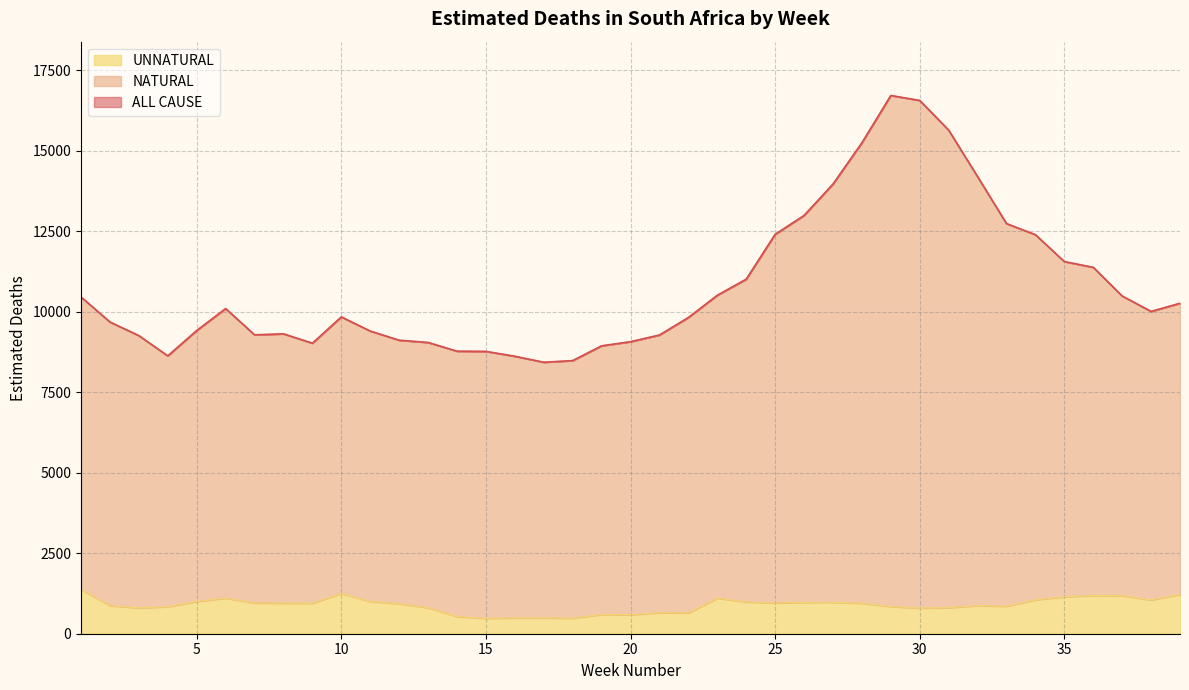

Where does the ALL CAUSE series first go above 9835?

1